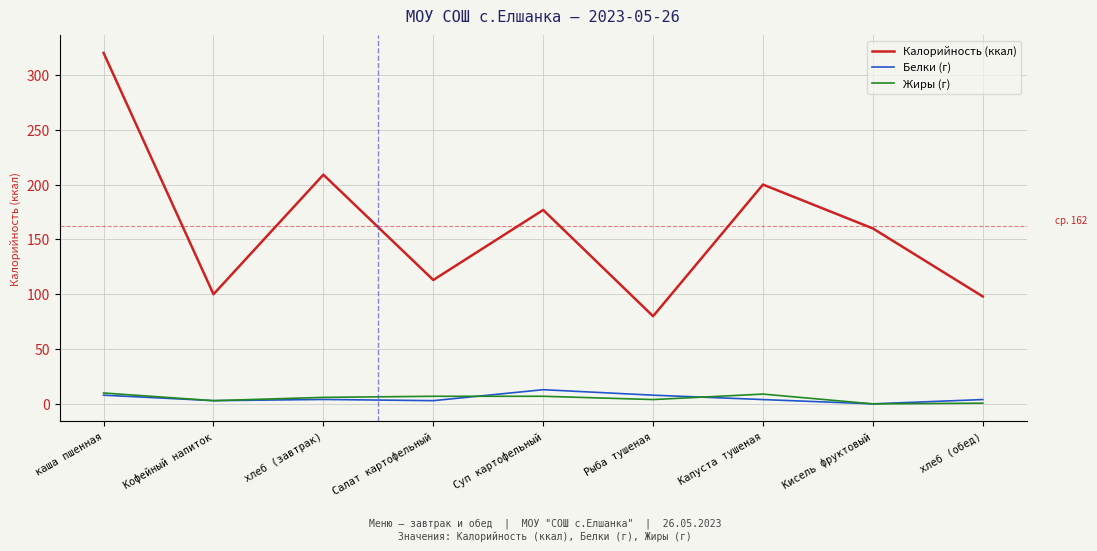

In Калорийность (ккал), how many points are lower than both neighbors (excluding endpoints)?

3